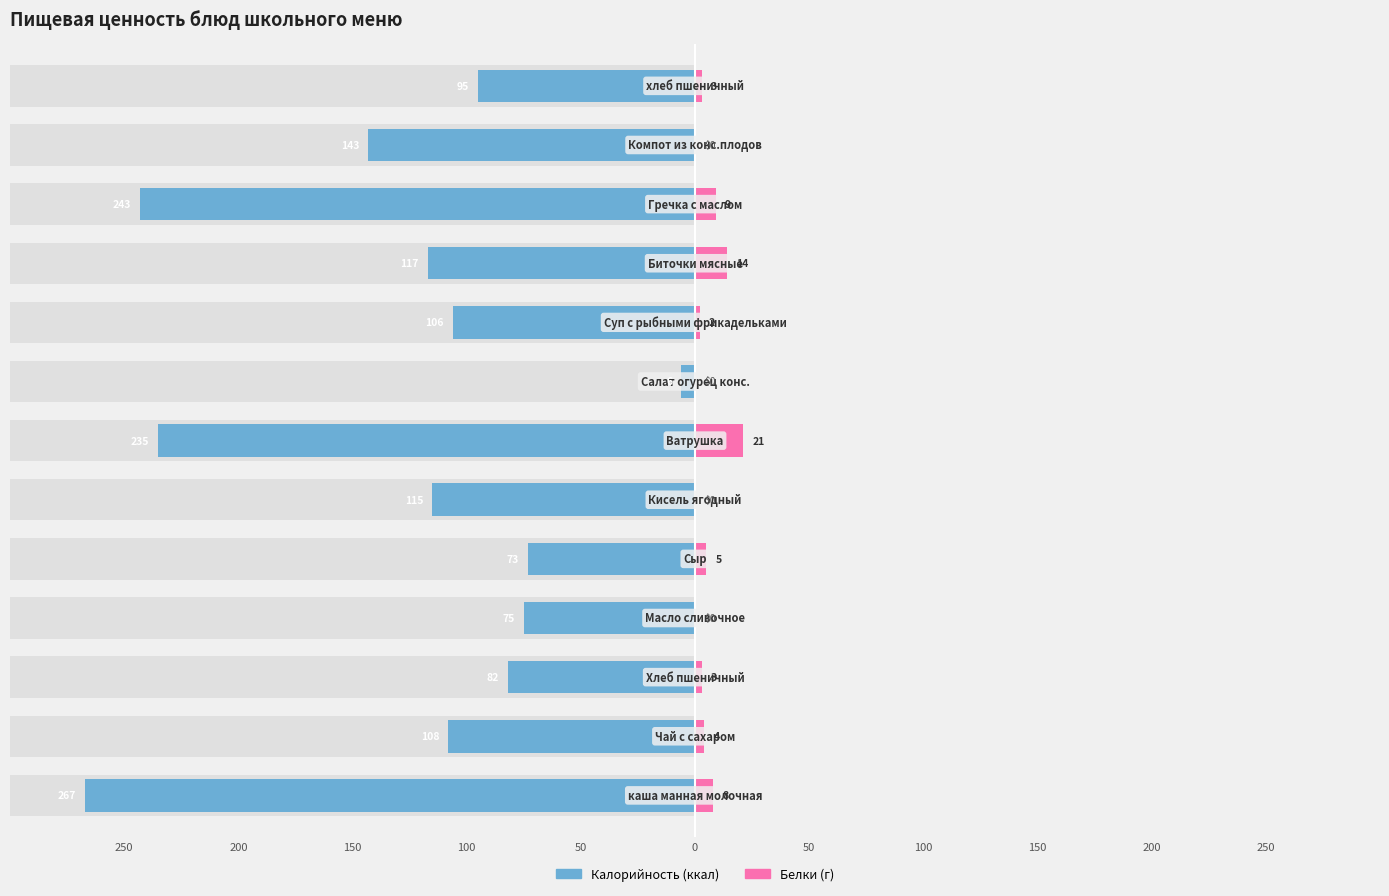

The Калорийность series shows -3 at 100. True or false?

False